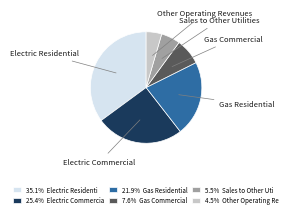

Does any single category account for the majority?

No